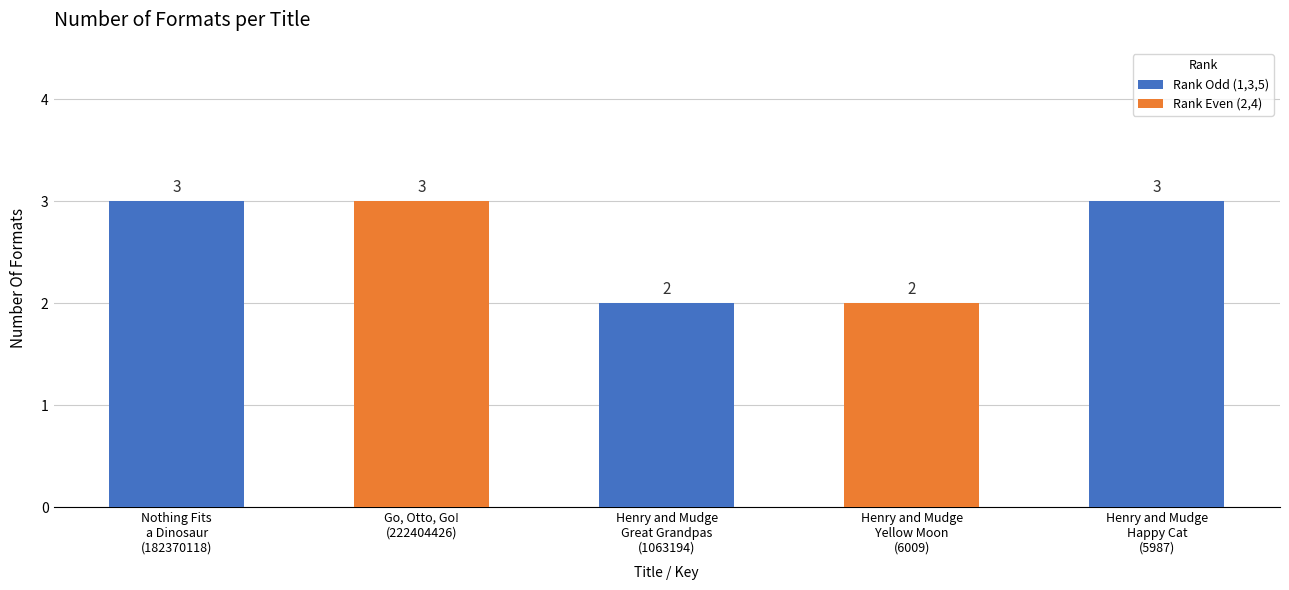

What is the maximum value shown in the chart?

3